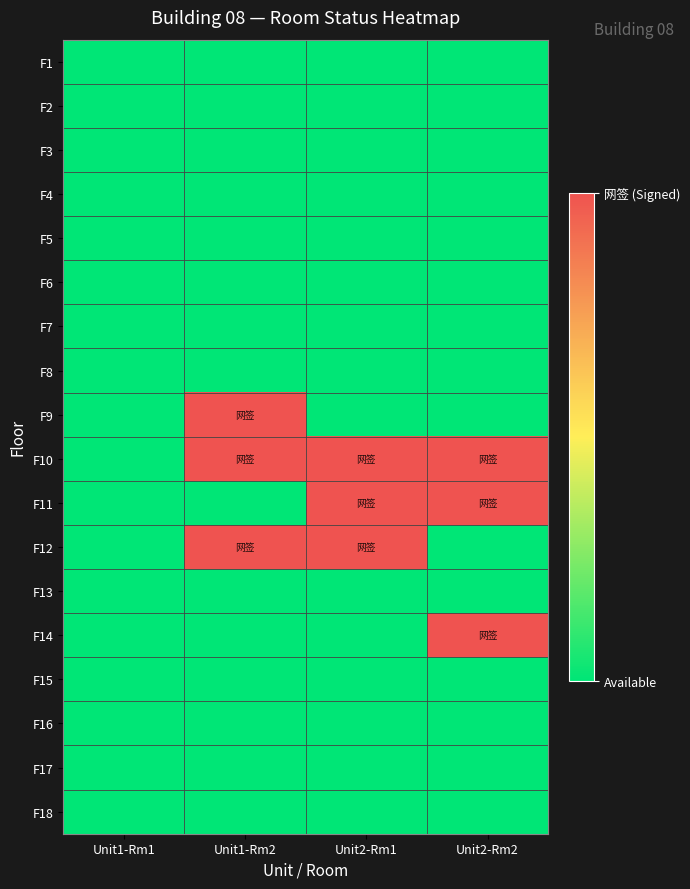

Rank the series by their maximum value, from lowest to highest.

F1, F2, F3, F4, F5, F6, F7, F8, F13, F15, F16, F17, F18, F9, F10, F11, F12, F14